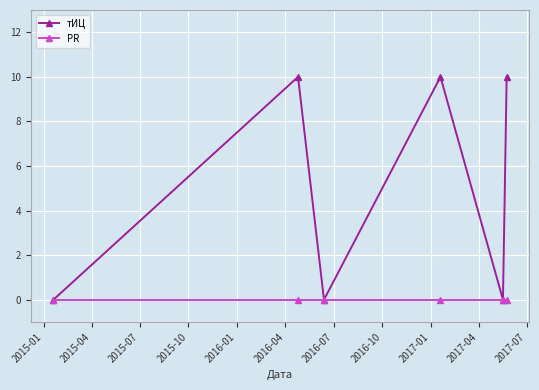

Reading left to right, extract all data points from this chart.

тИЦ: 0	10	0	10	0	10
PR: 0	0	0	0	0	0